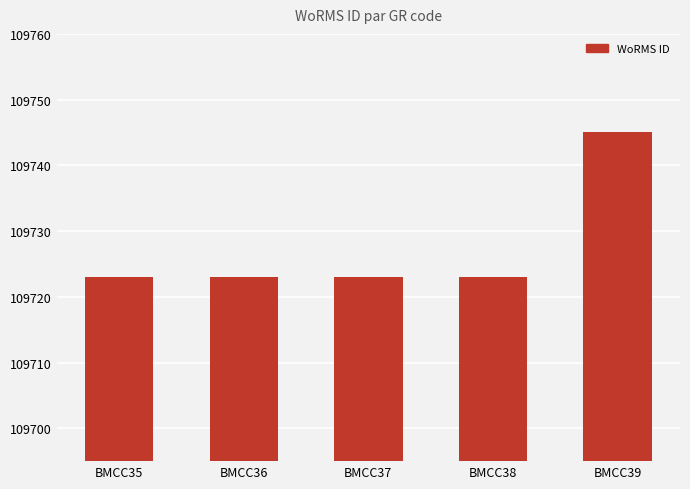

Count the number of data series in this chart.

1